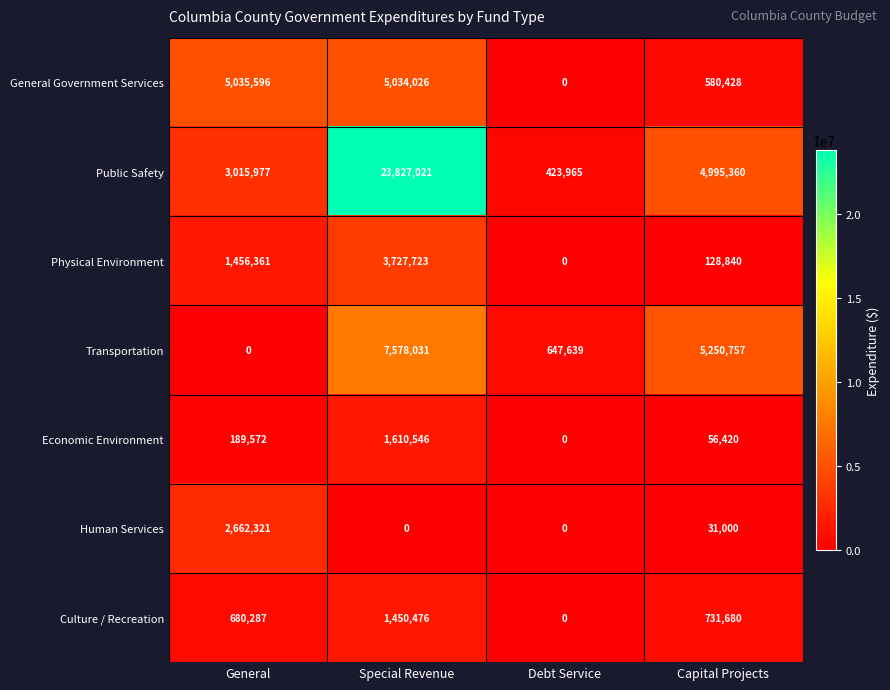

What is the total value across all series at General?

13040114